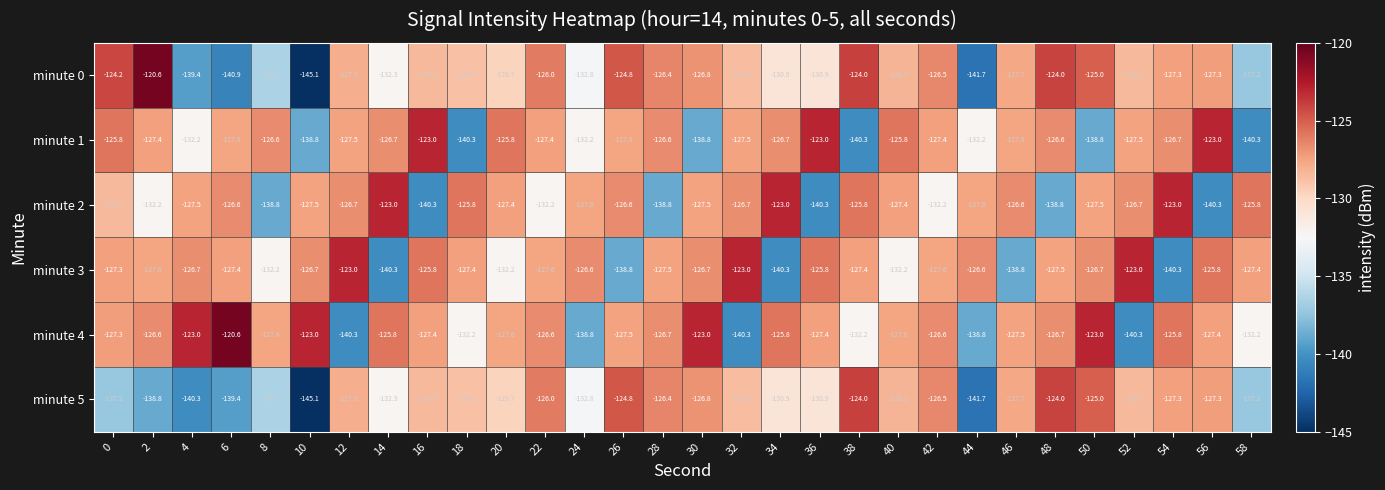

What is the difference between the highest and lowest values at 20?

6.4